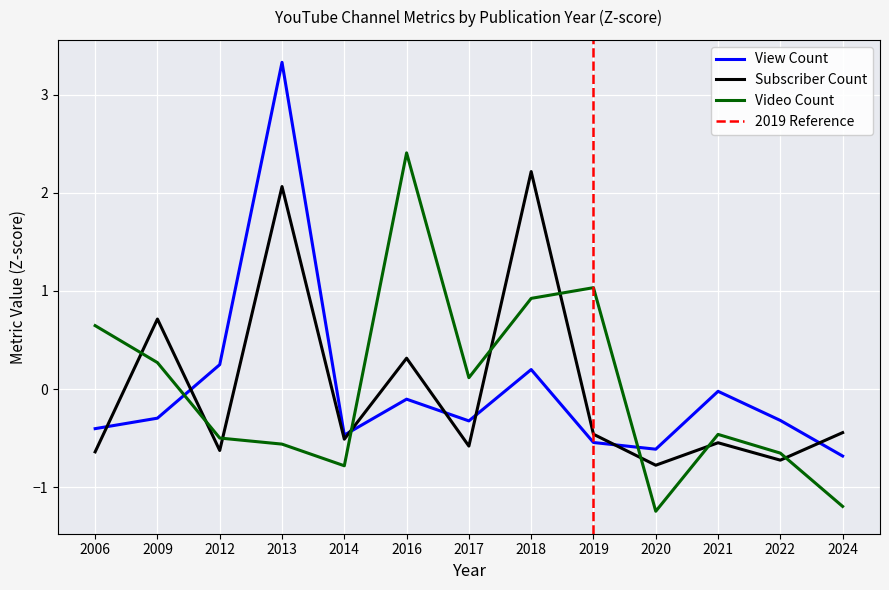

What is the difference between the maximum and minimum values in the View Count (Z-score) series?

4.0